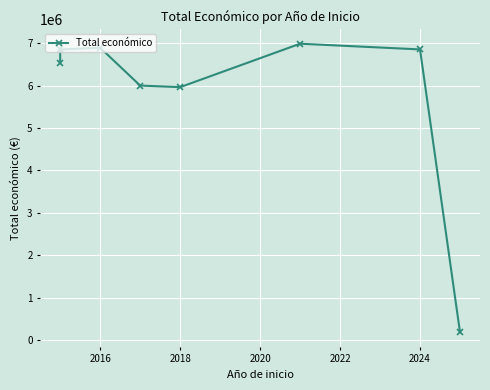

Reading left to right, transcribe all the data shown in this chart.

6526038	6850000	6891265	6000000	5962019	6986278	6851903	181152